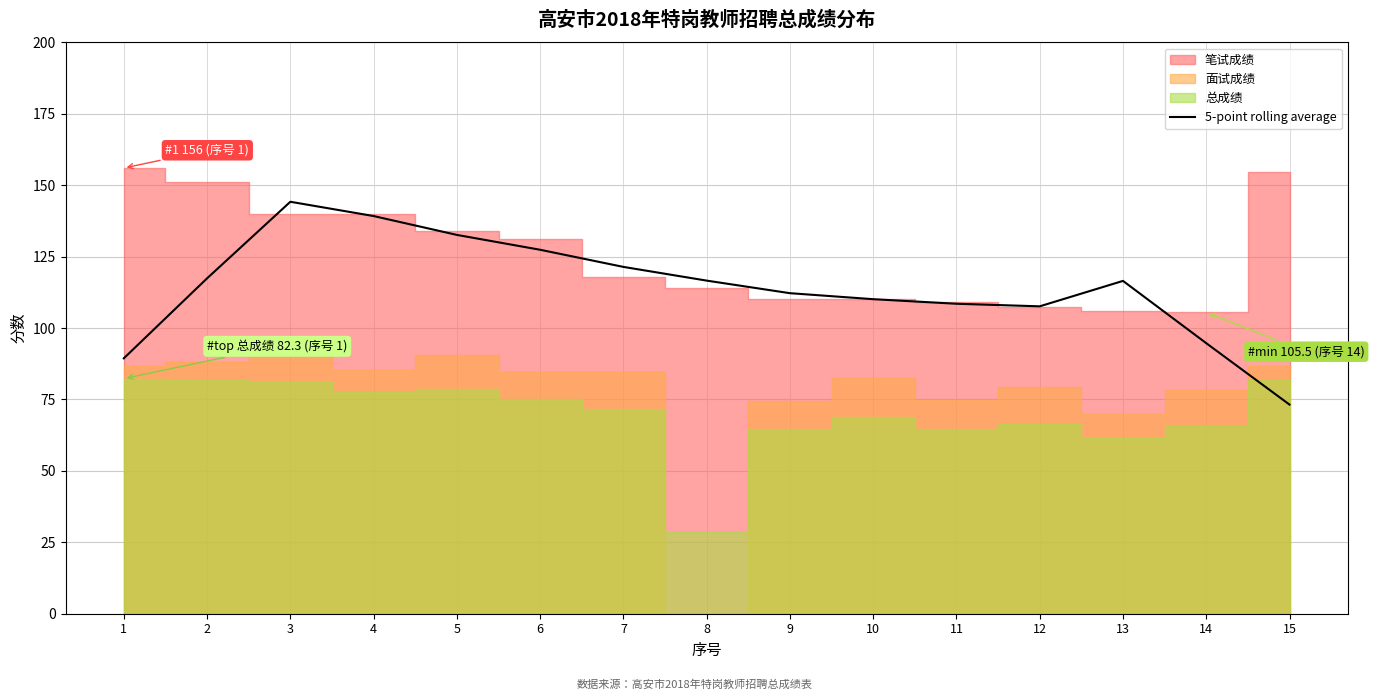

What is the difference between the maximum and minimum values?

71.0